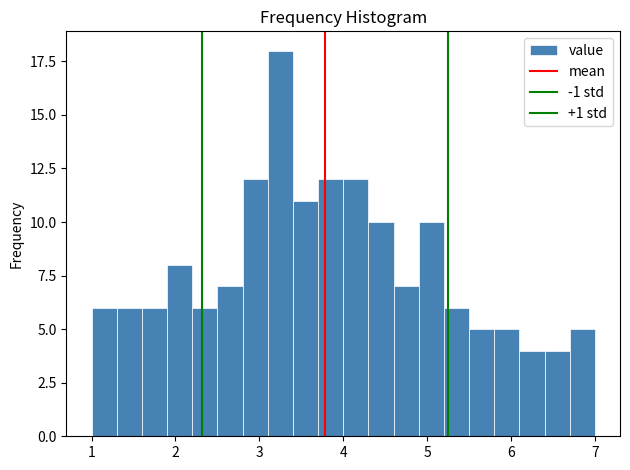

Around what value on the x-axis is the tallest bar? Give the approximate position of its centre, as read against the axis.

3.3